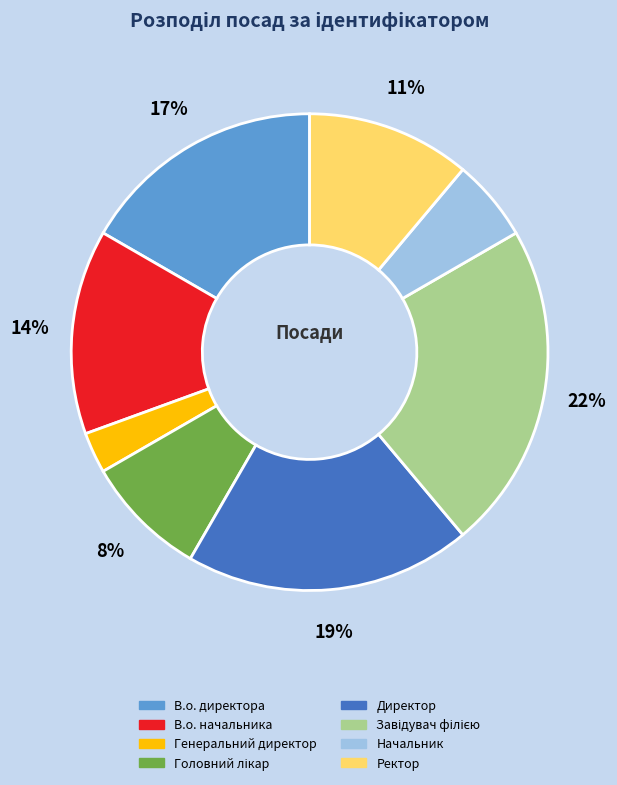

Is it true that Генеральний директор is 17% of the pie?

False